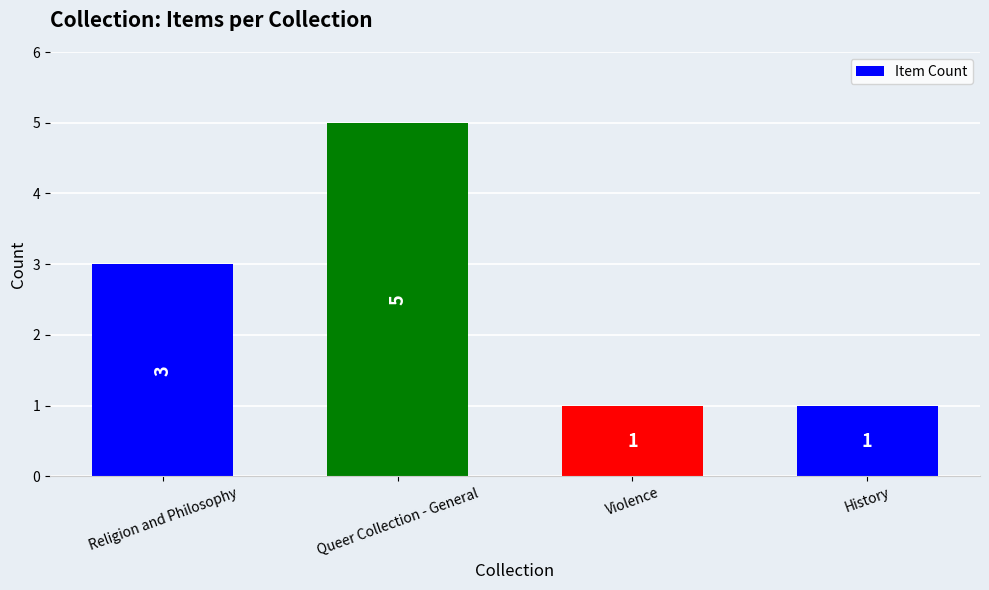

Is it true that the value at History is 2?

False